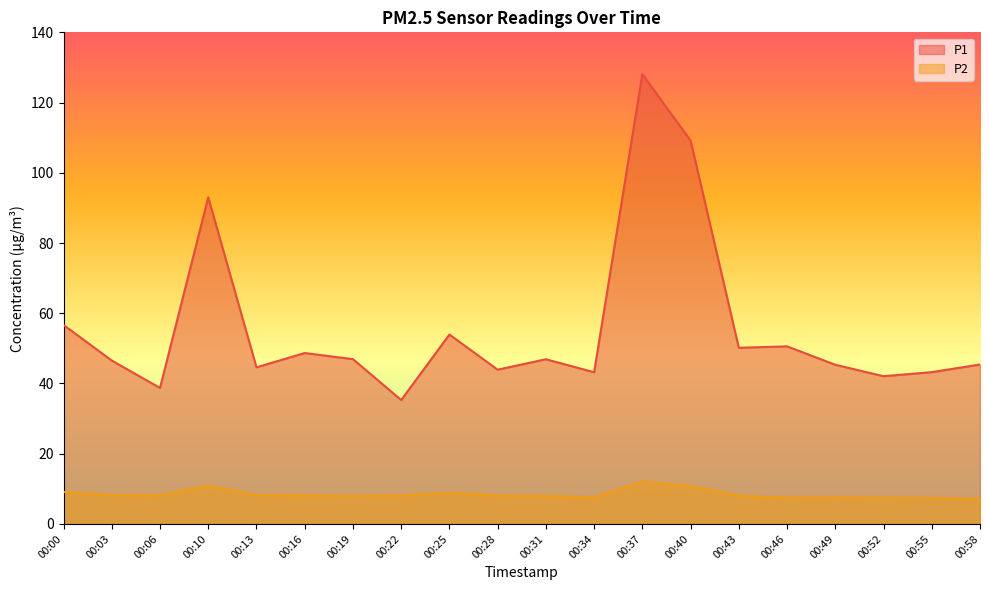

At 00:19, list the series in order from smallest to largest.

P2, P1